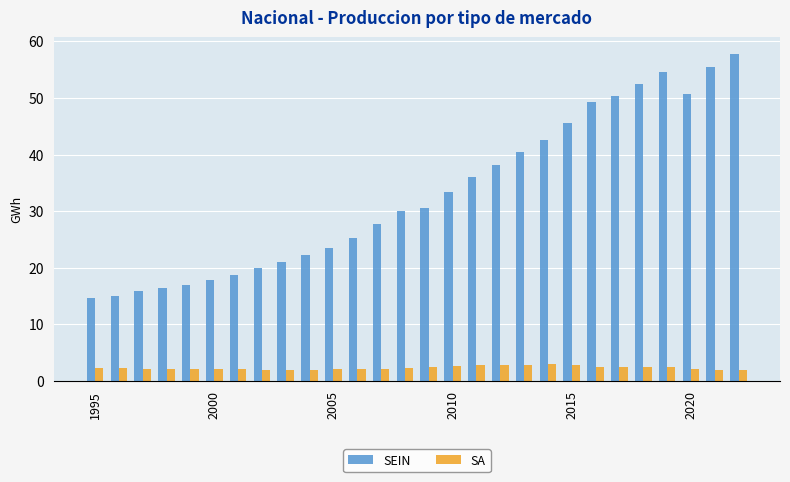

Rank the series by their average value, from lowest to highest.

SA, SEIN